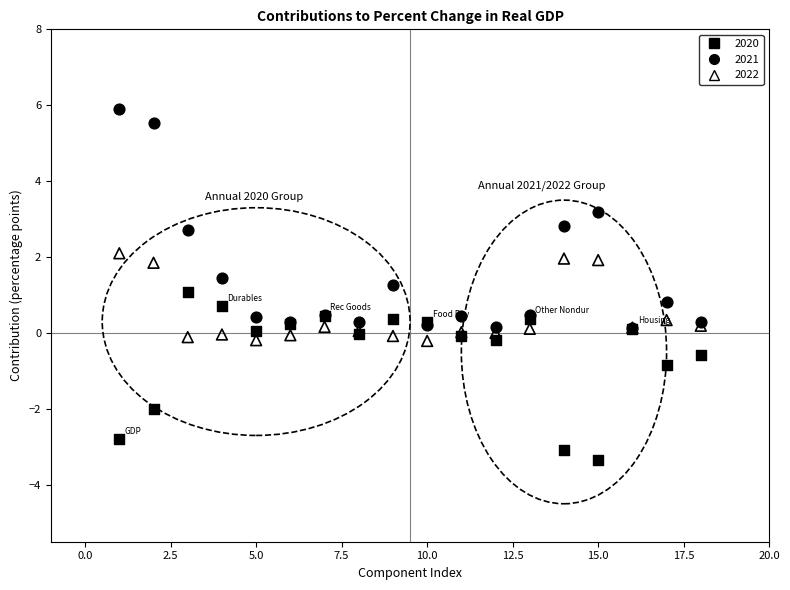

Which series has the largest Y range (max minus min)?

2021